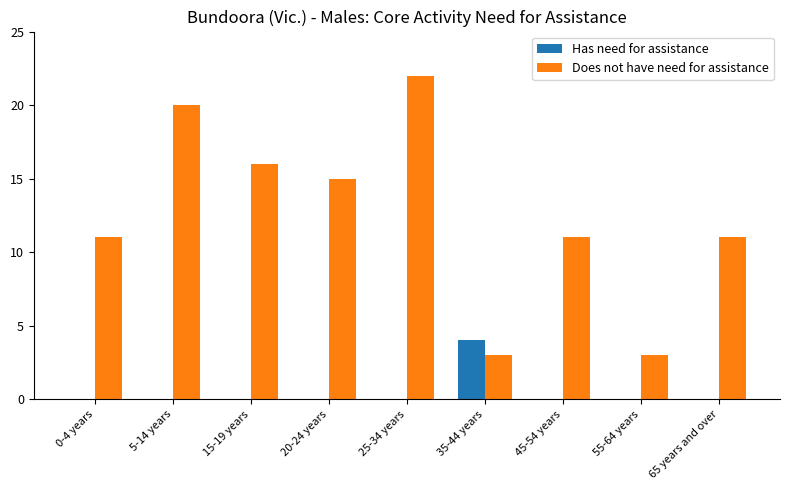

What is the sum of all Has need for assistance values?

4